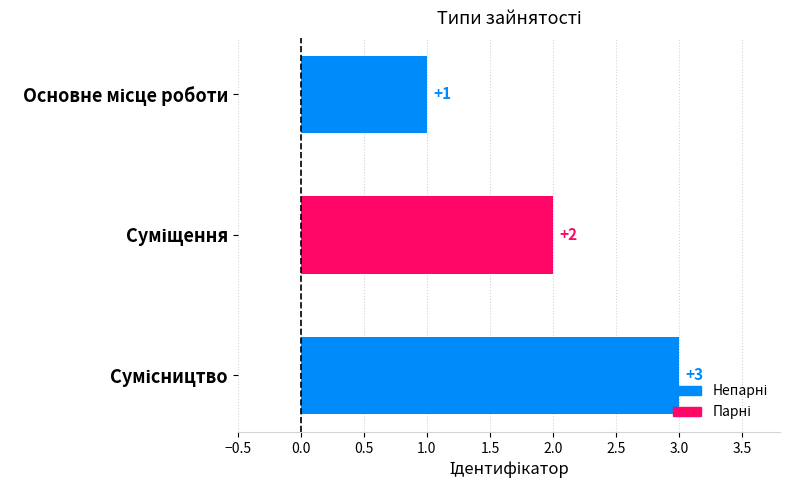

How many values are between 1 and 3?

3